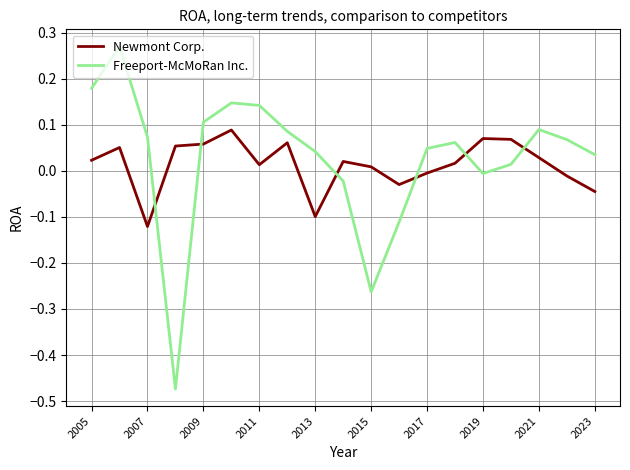

How many values in Freeport-McMoRan Inc. are below zero?

5